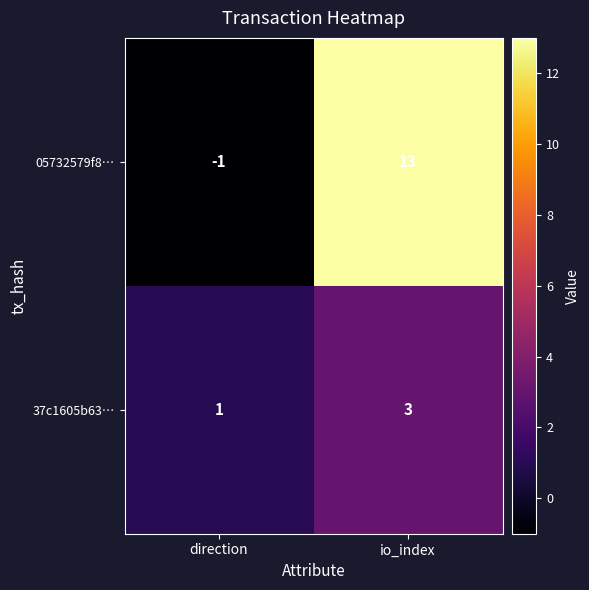

Which series has the widest spread of values?

05732579f8…